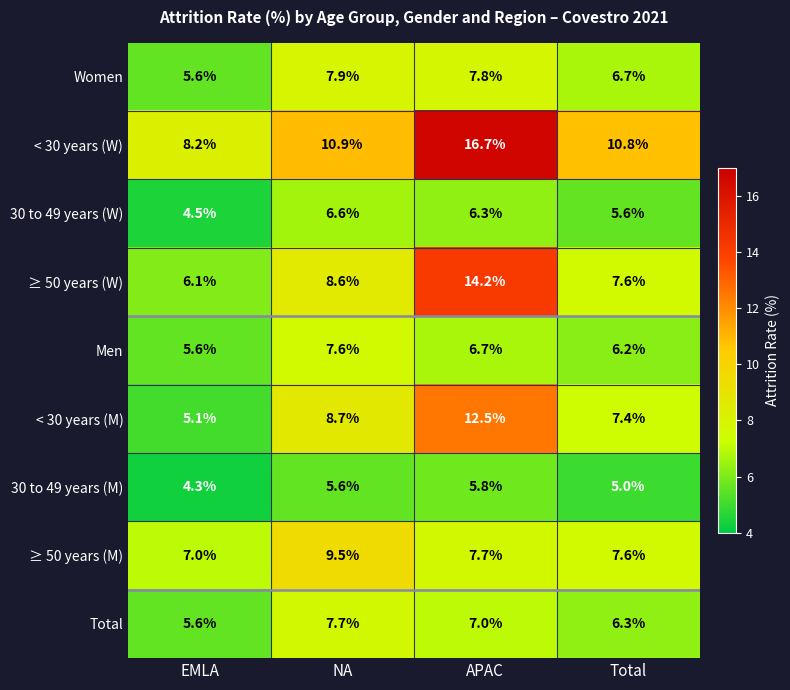

What is the greatest value displayed?

16.7